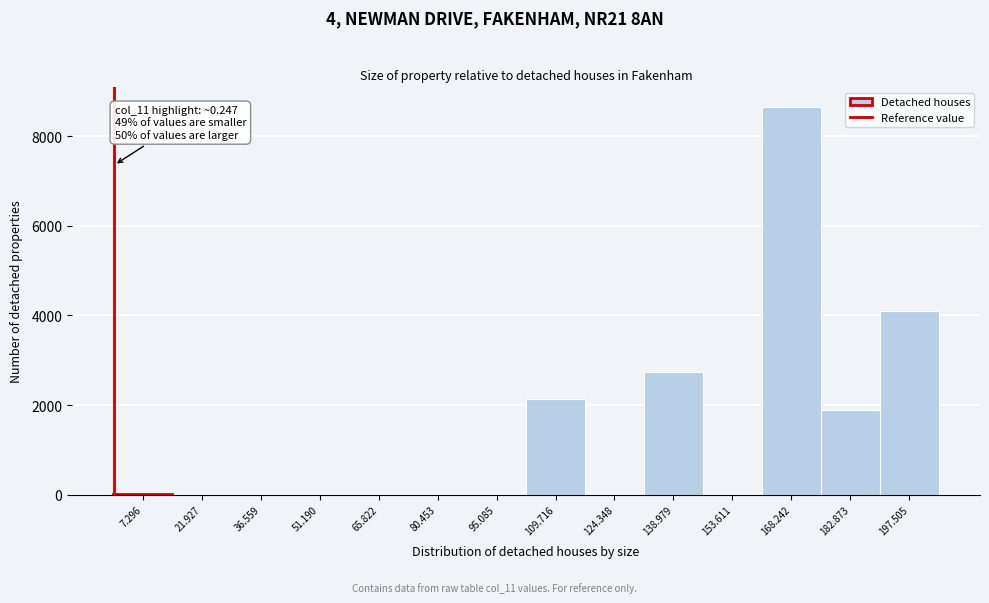

Over which range of the x-axis is the bar tallest?

160 to 176